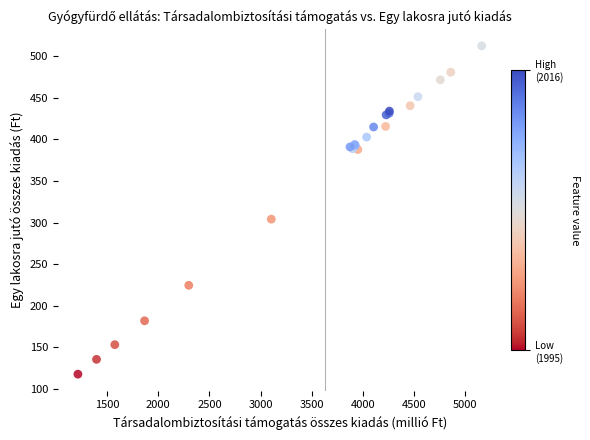

What Y value in the scatter plot is closest to 315?

304.1